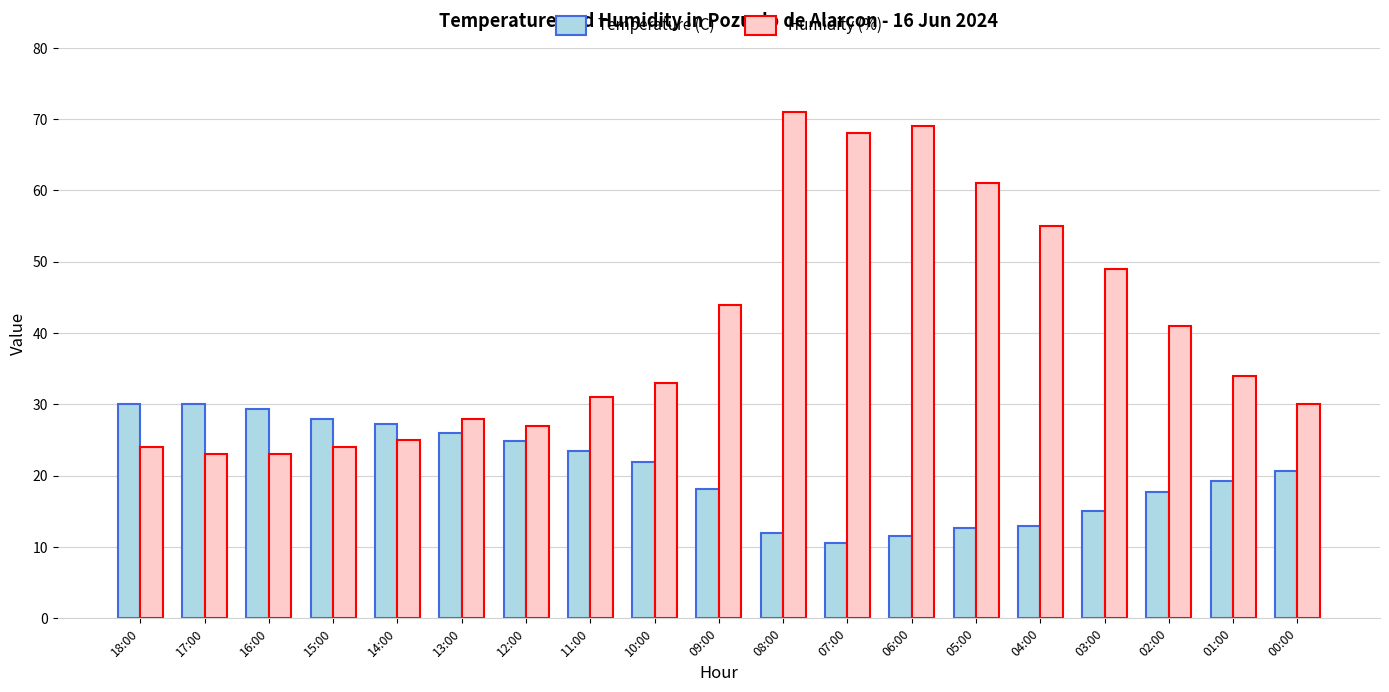

List the series in order of their overall mean, highest first.

Humidity (%), Temperature (C)